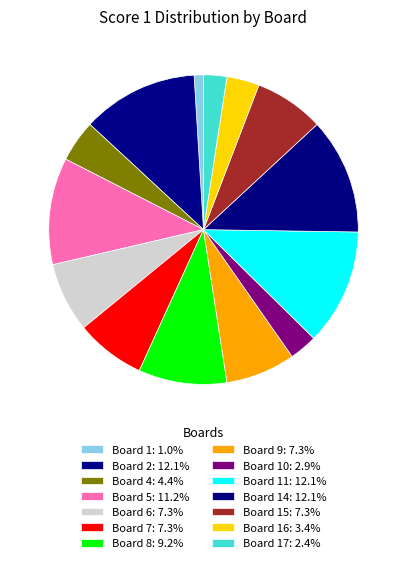

How many segments does this pie chart have?

14